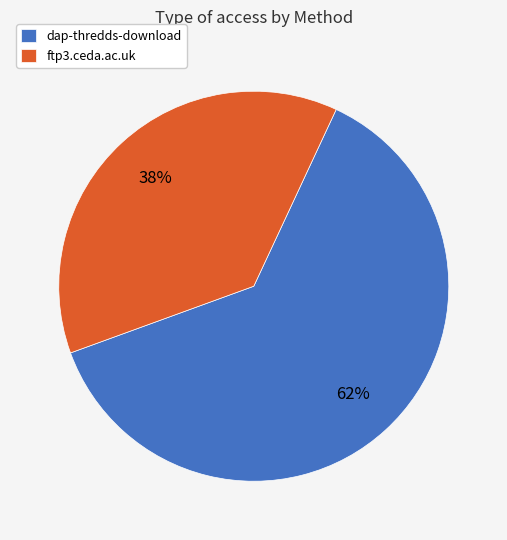

To the nearest percent, what is the average slice percentage?

50%